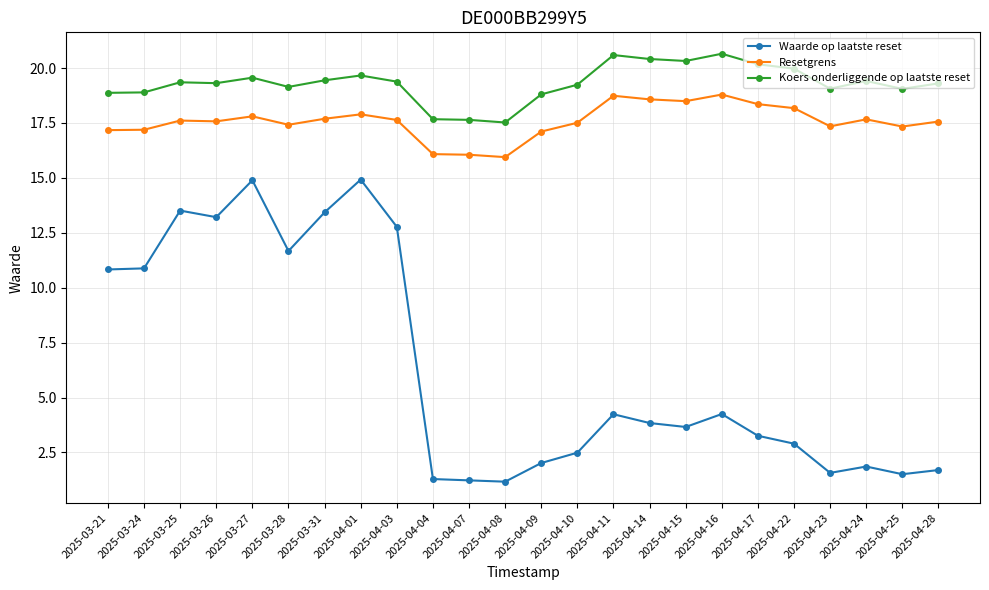

What is the sum of the Waarde op laatste reset values at 2025-04-15 and 2025-04-14?

7.5